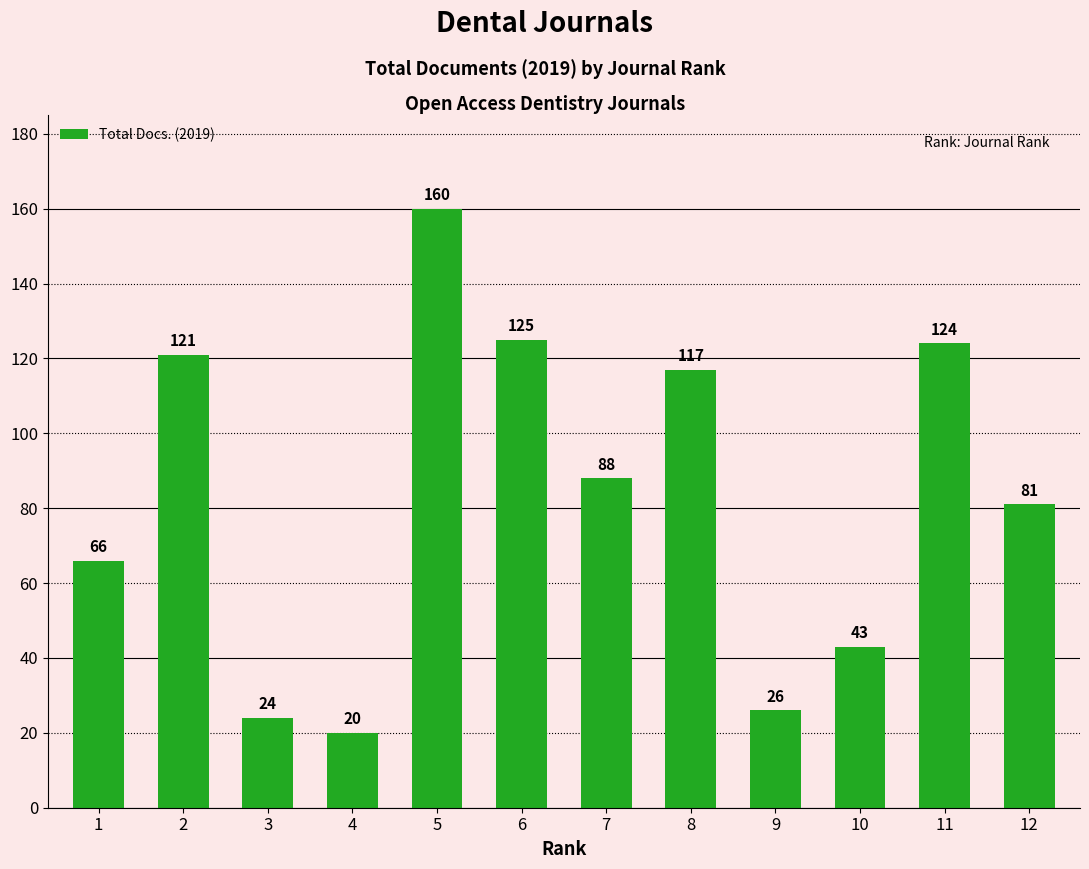

What is the average value?

83